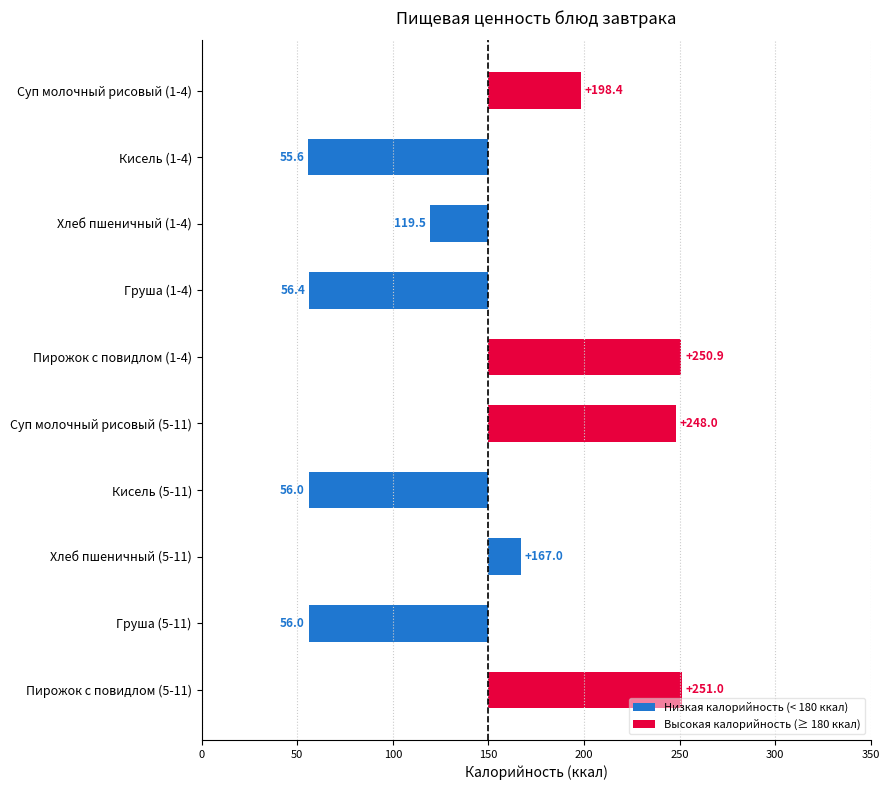

The Калорийность series shows 248.0 at Суп молочный рисовый (5-11). True or false?

True